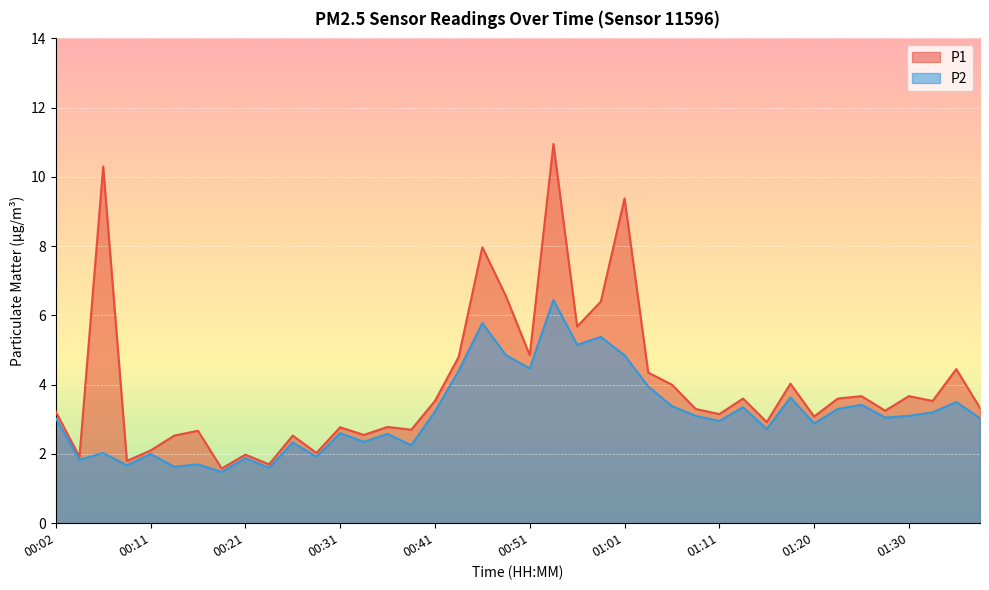

True or false: P2 and P1 intersect in this chart.

False